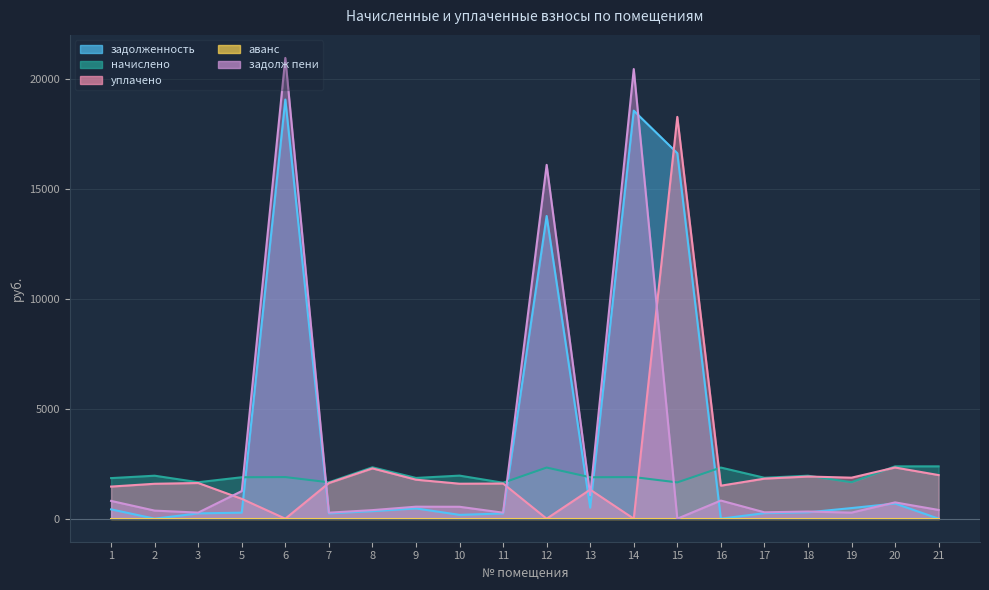

At which label does задолженность reach its peak?

6